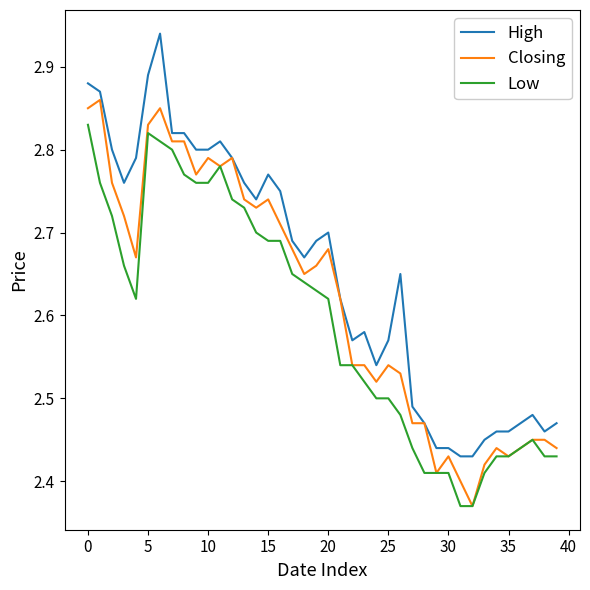

True or false: High and Low intersect in this chart.

False